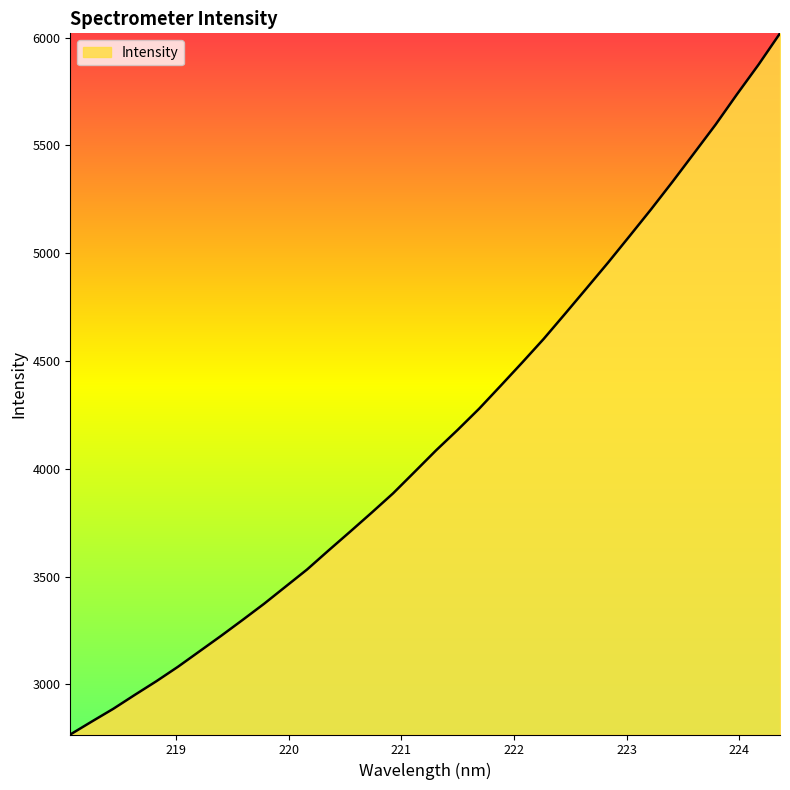

What is the maximum value shown in the chart?

6020.3